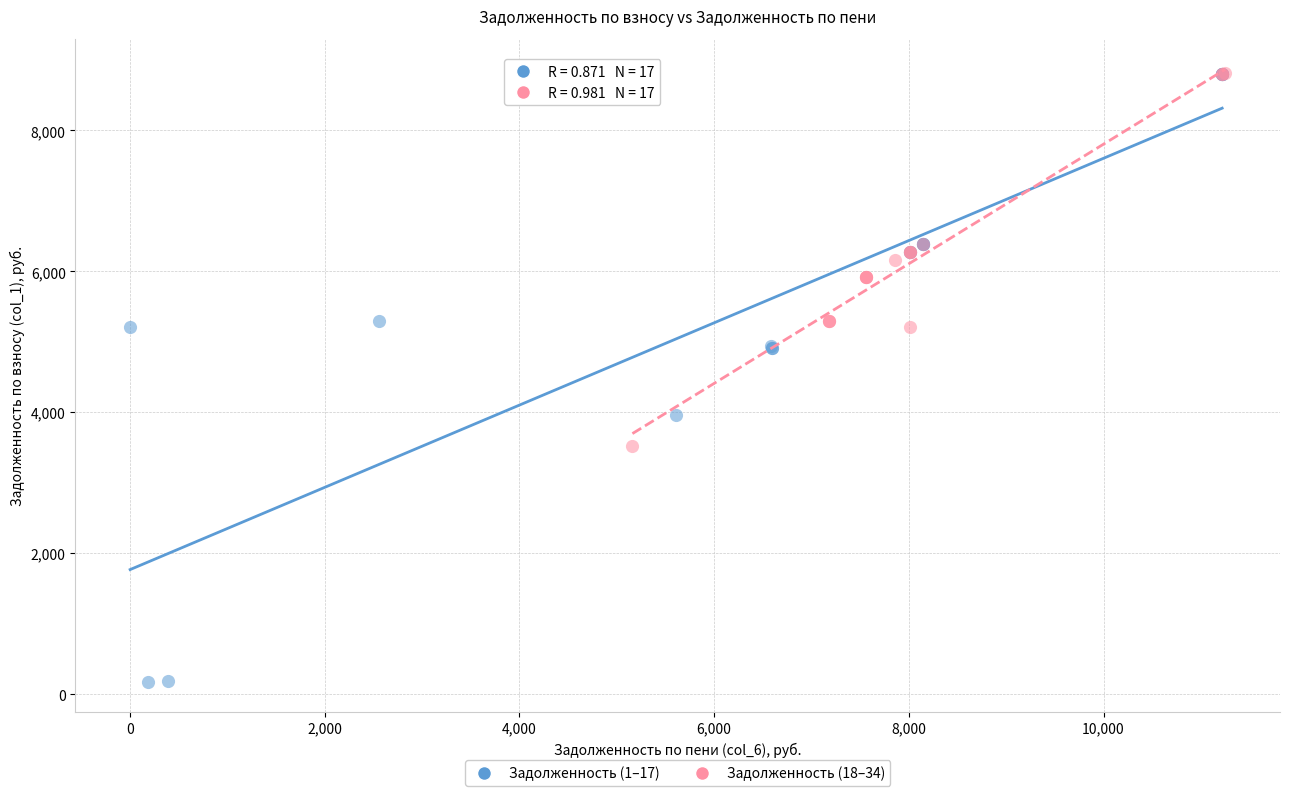

Which series has the largest Y range (max minus min)?

Задолженность (1–17)